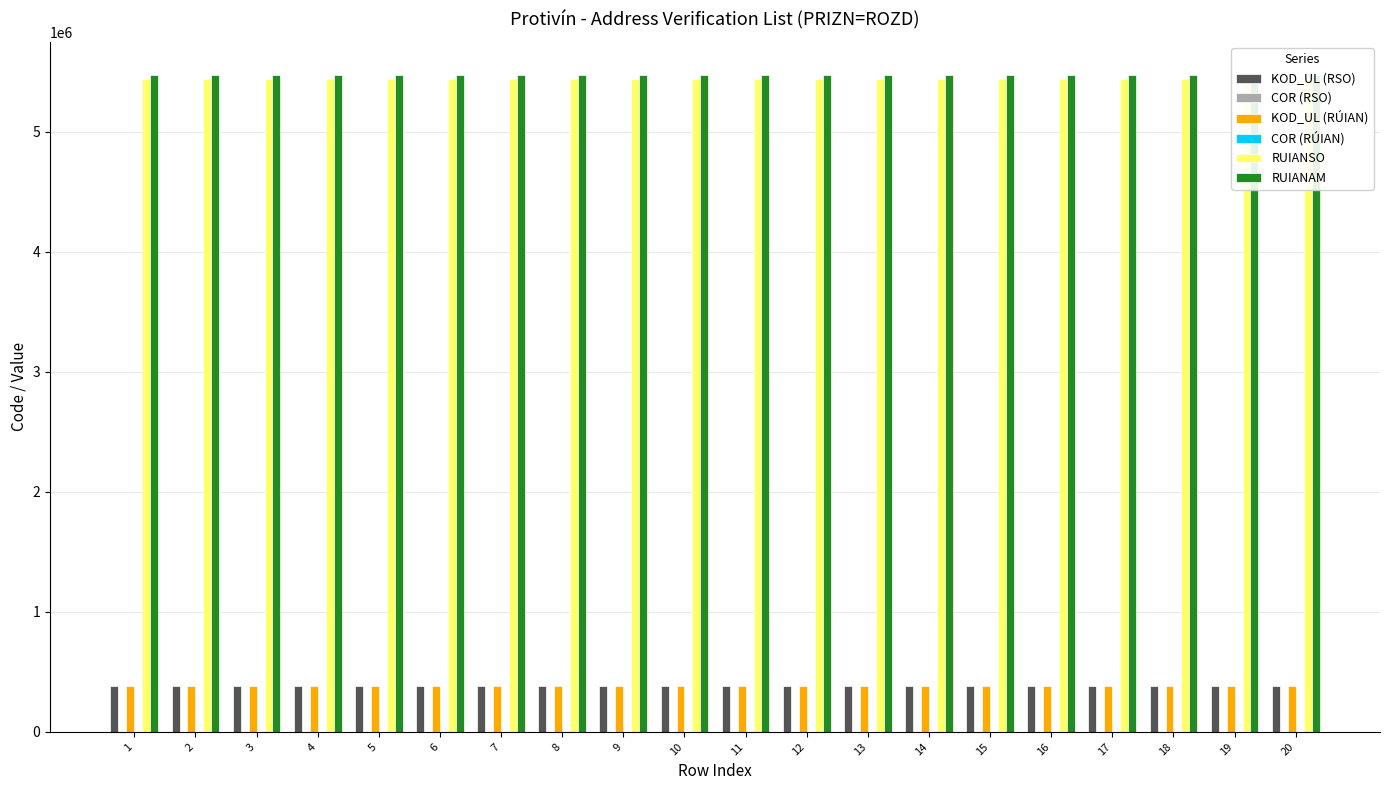

What are all the series names shown in the legend?

KOD_UL (RSO), COR (RSO), KOD_UL (RÚIAN), COR (RÚIAN), RUIANSO, RUIANAM